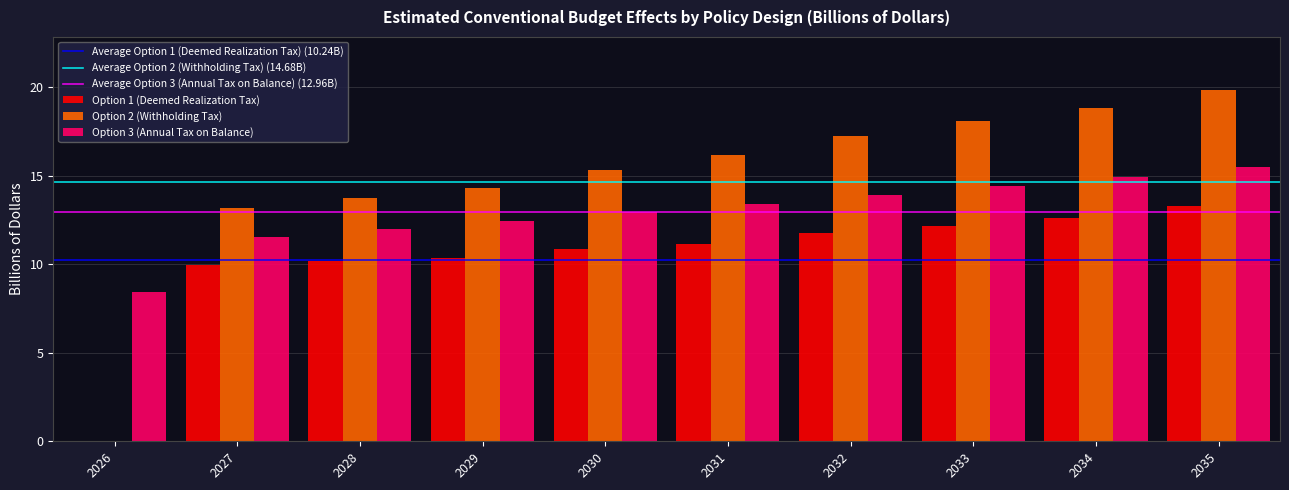

At which label is Option 2 (Withholding Tax) closest to 9?

2027